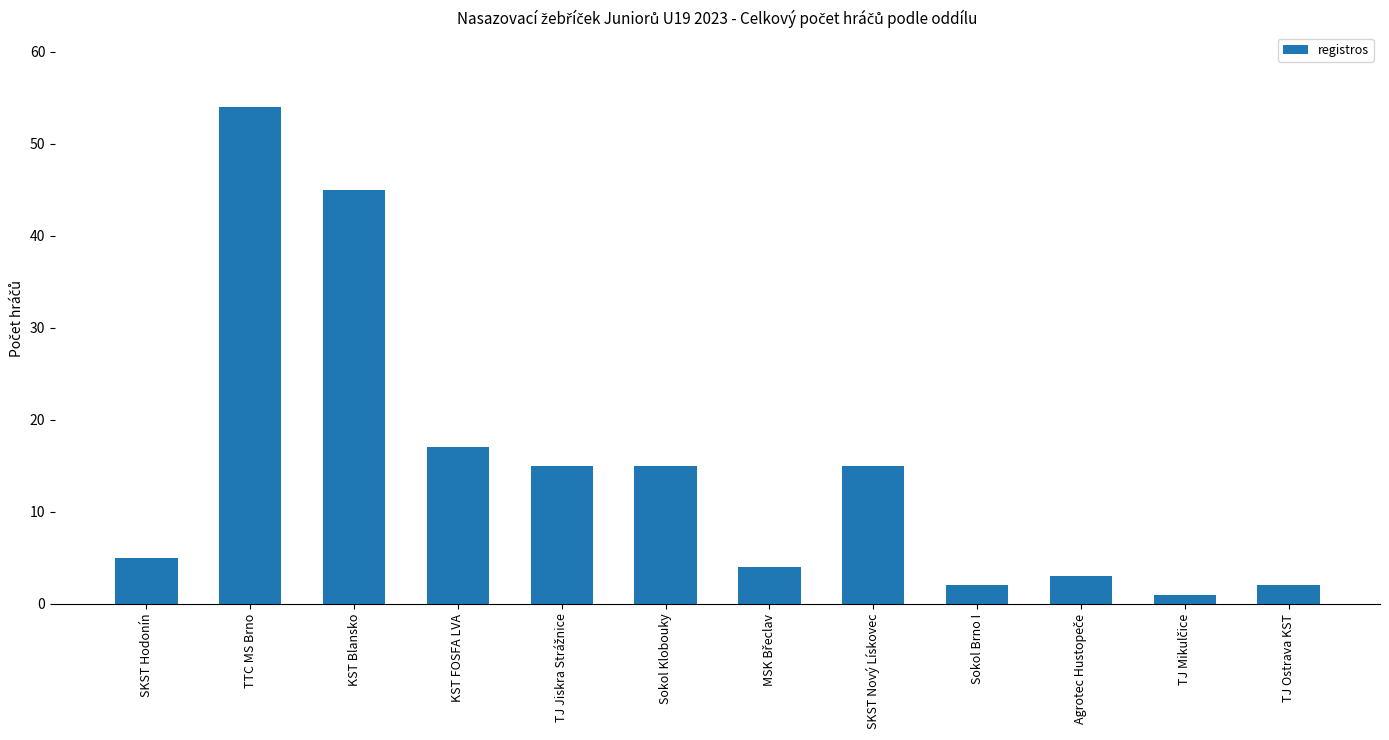

What is the label of the 8th bar from the left?

SKST Nový Lískovec